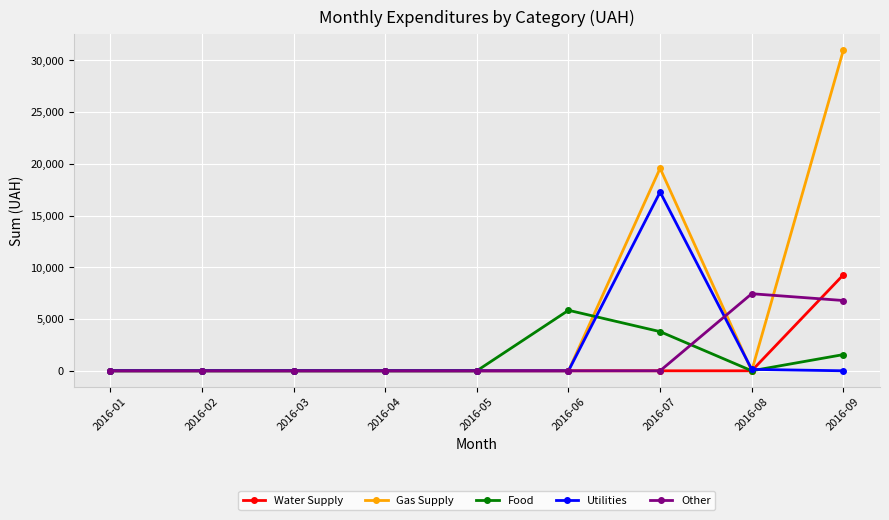

Between 2016-07 and 2016-09, which series saw the biggest shift?

Utilities